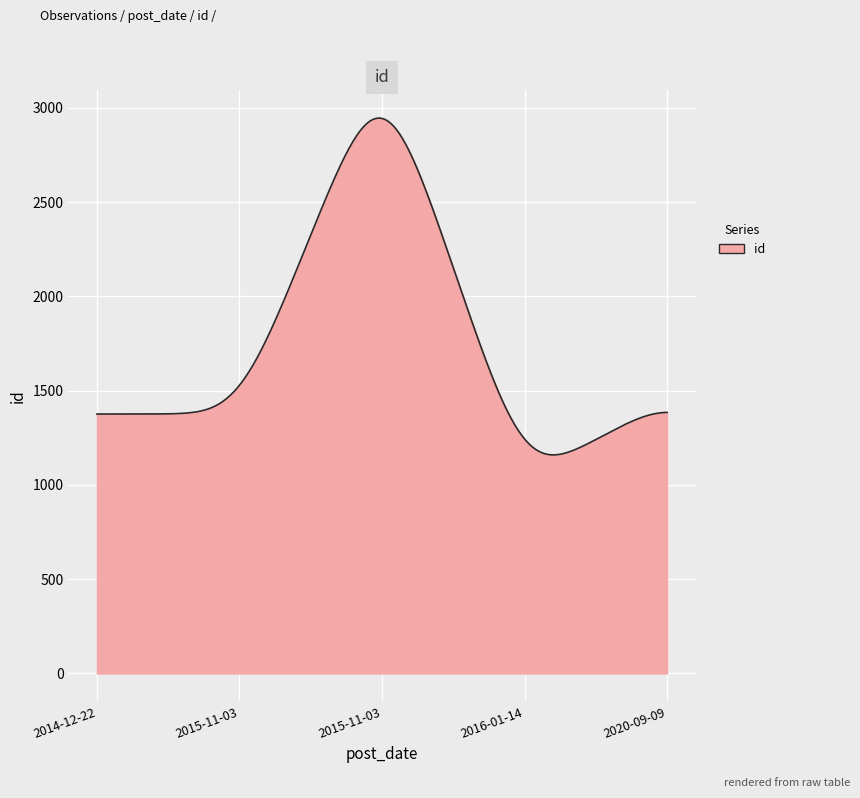

What is the maximum value shown in the chart?

2946.1